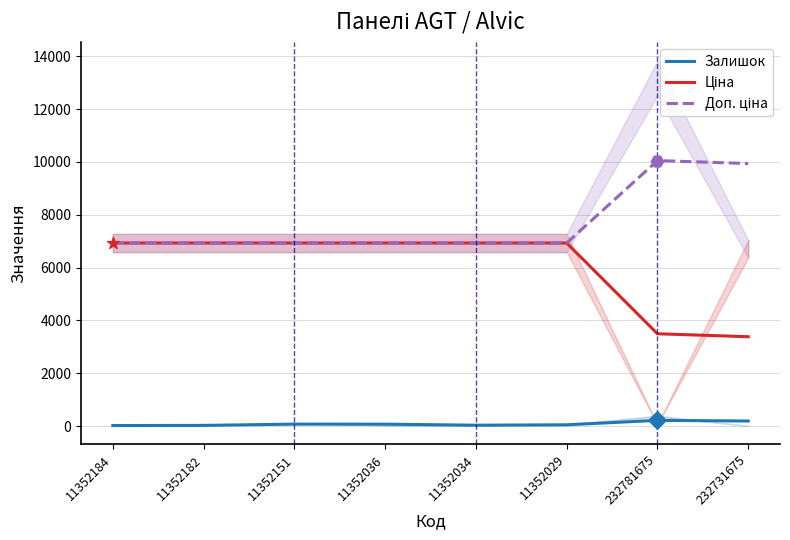

Which series contains the lowest Y value?

Залишок